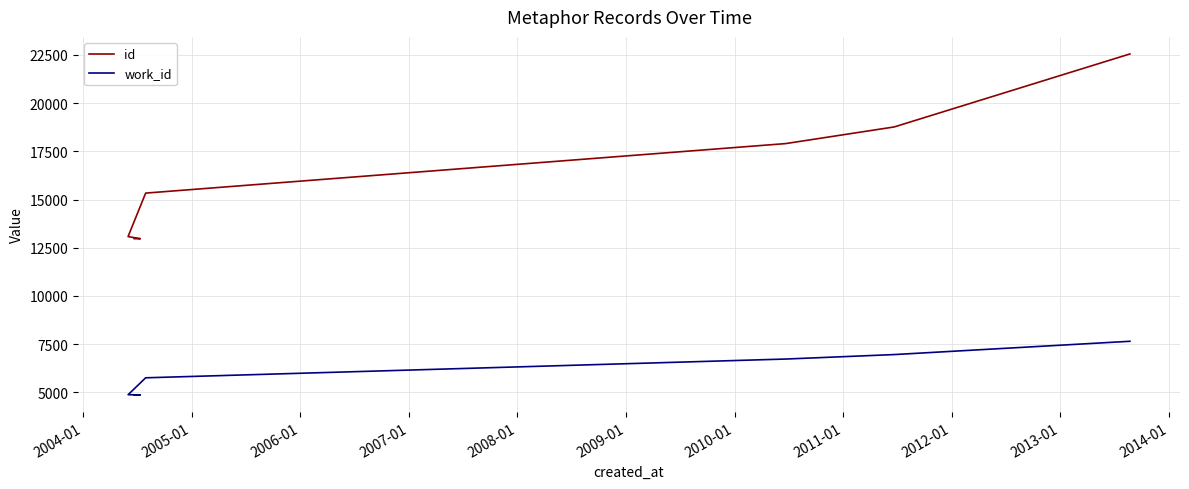

List the series in order of their overall mean, highest first.

id, work_id